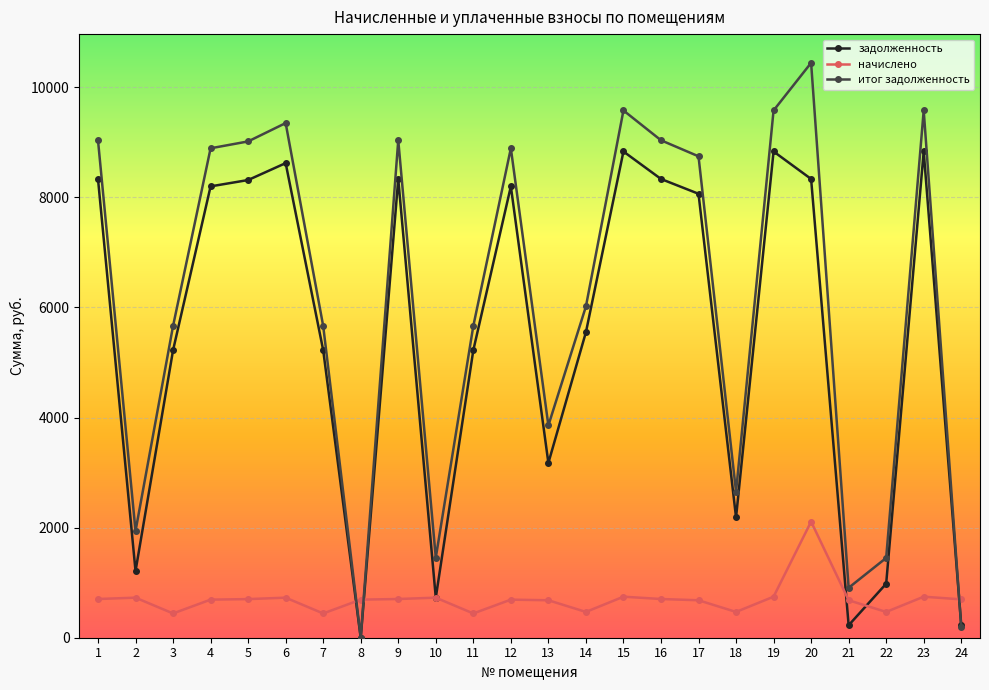

Which series ends up on top after the final intersection of задолженность and начислено?

начислено